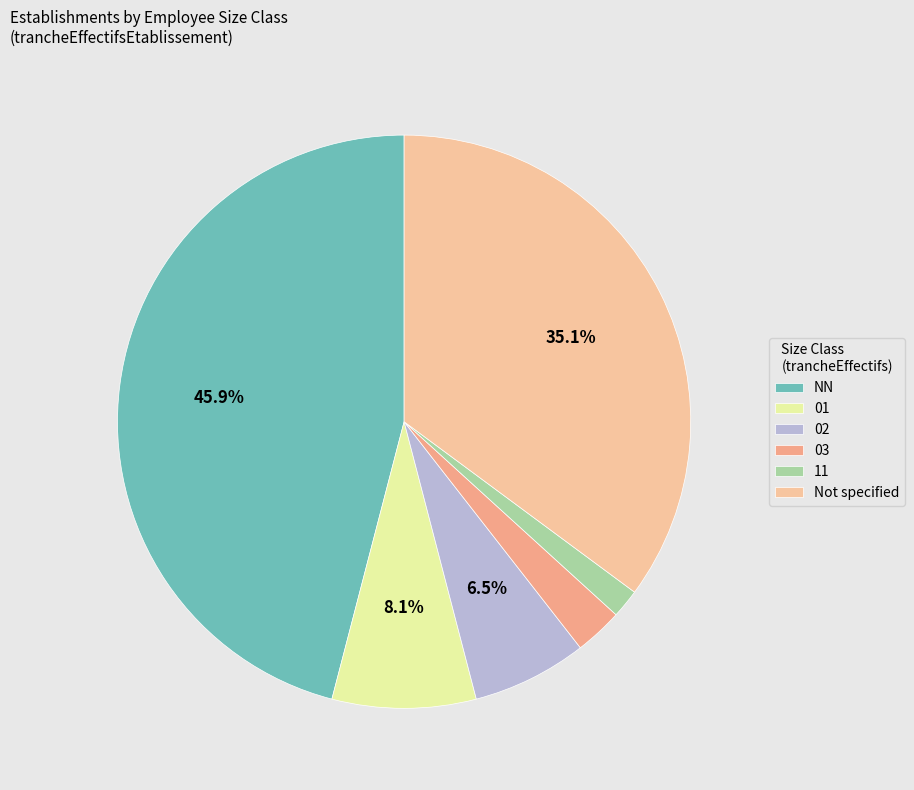

Is there any slice that represents more than half of the pie?

No